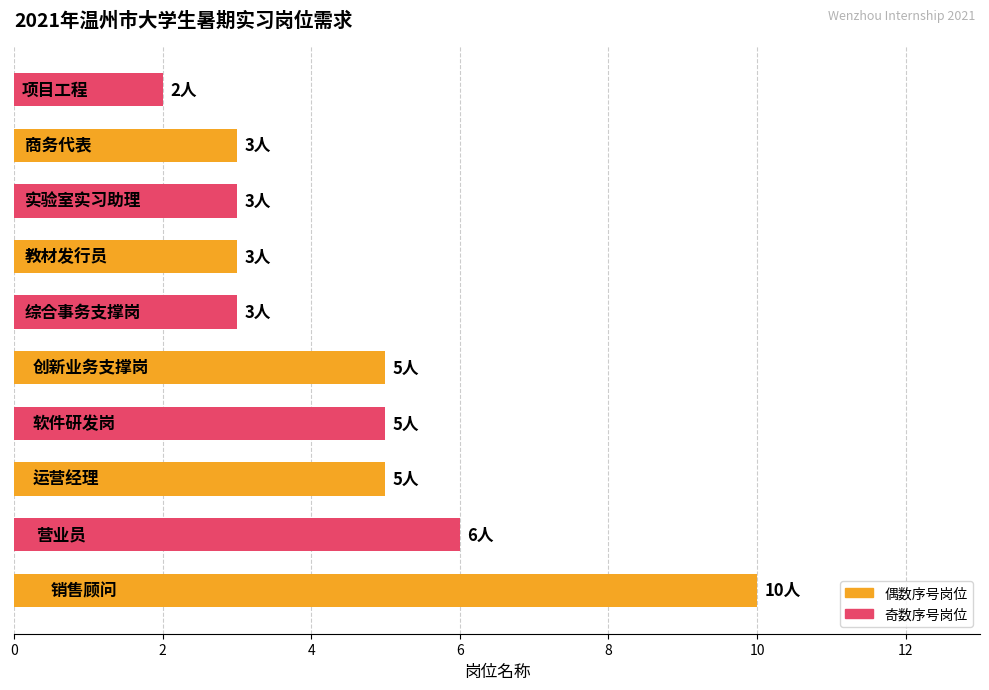

What is the greatest value displayed?

10